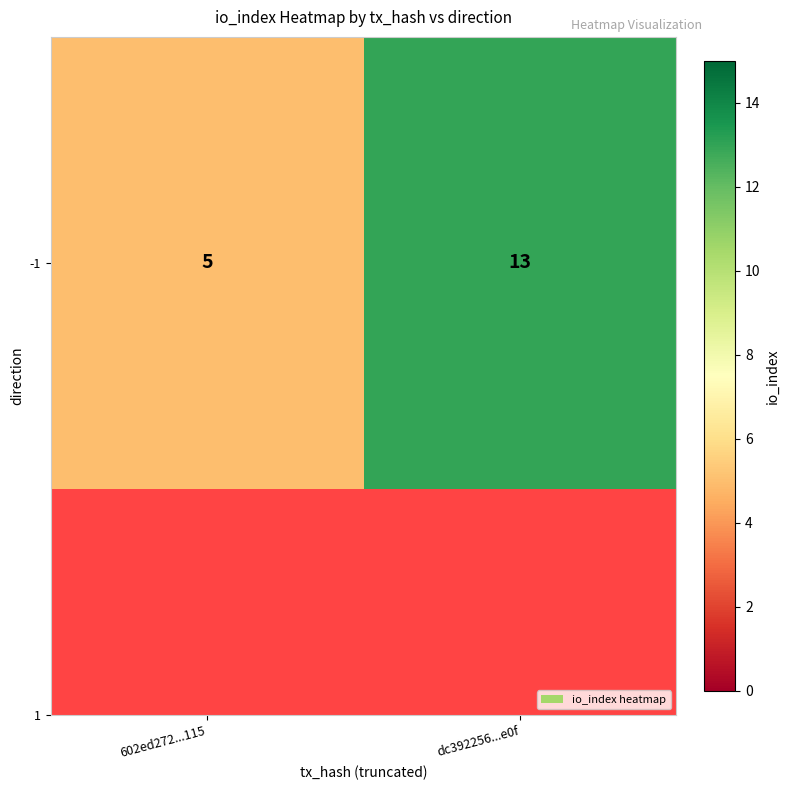

What is the smallest value displayed?

5